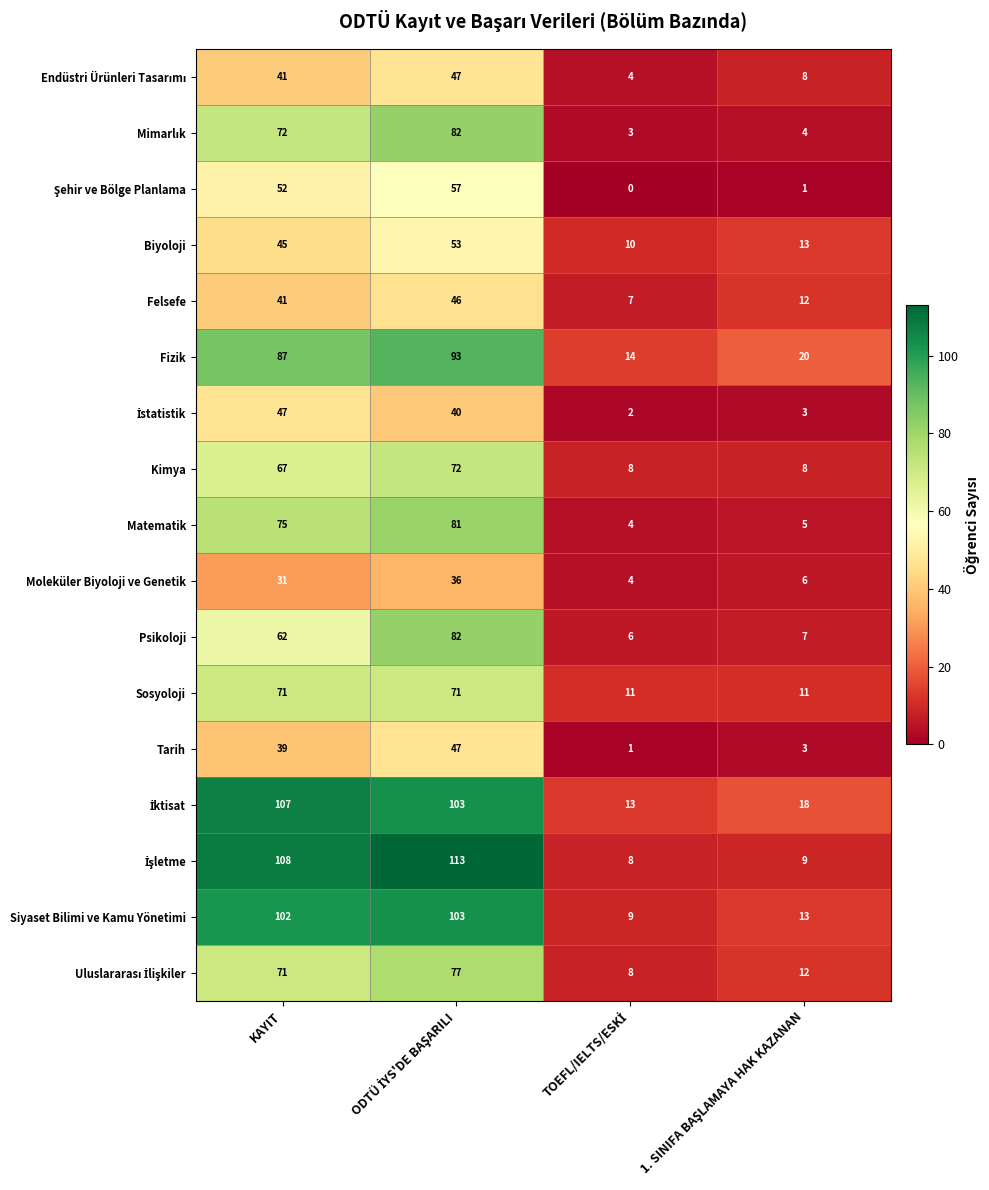

What is the total value across all series at KAYIT?

1118